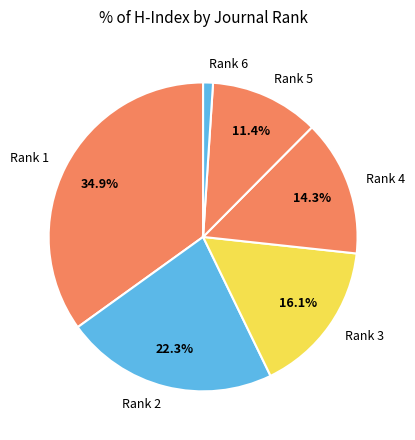

Which has a higher value, Rank 4 or Rank 6?

Rank 4